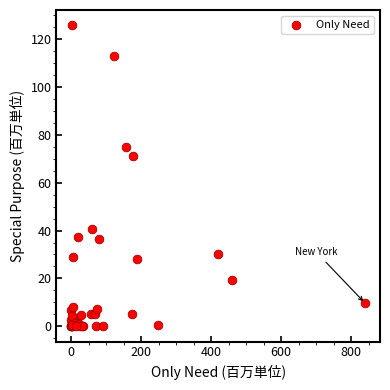

What Y value in the scatter plot is closest to 62?

71.0